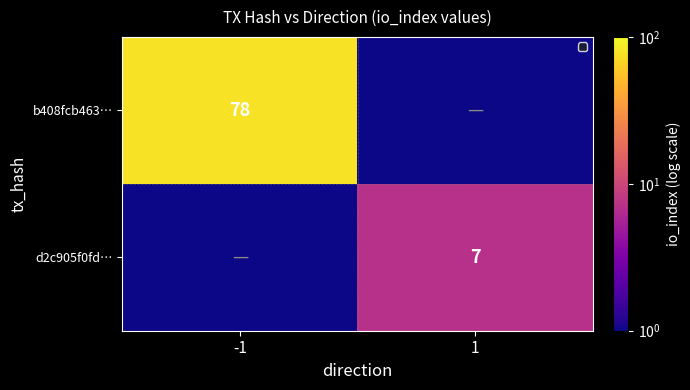

At which category is the sum across all series the highest?

-1